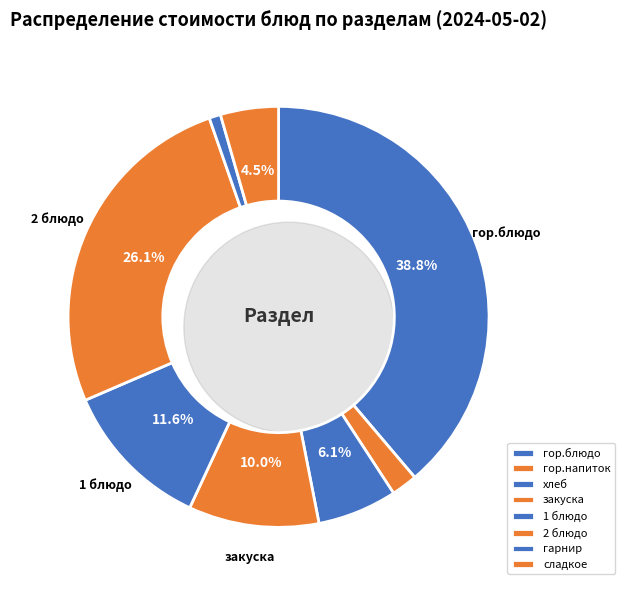

Is there a majority slice in this chart?

No